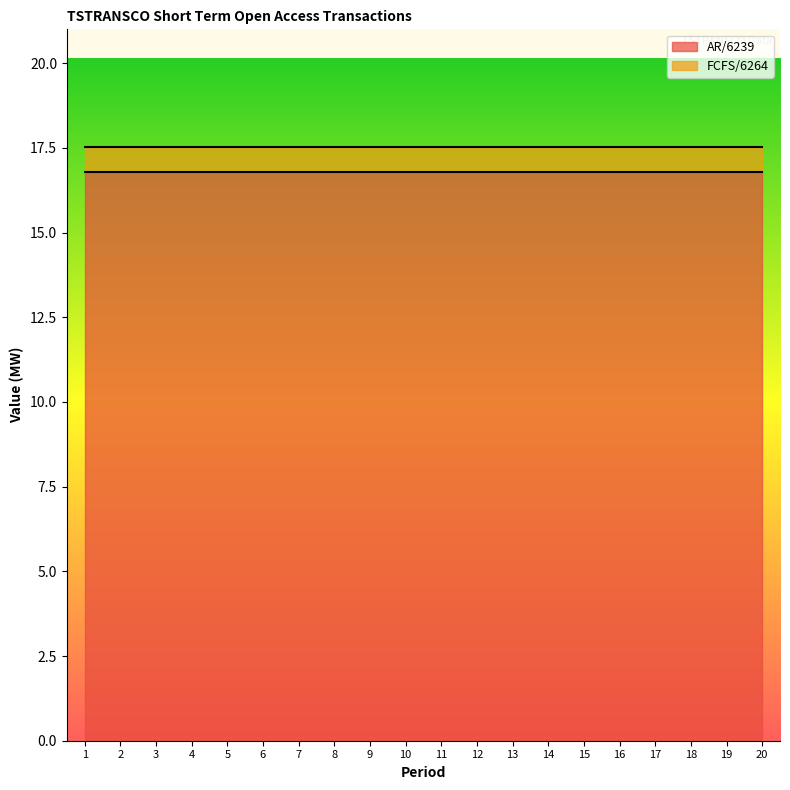

What is the value of the FCFS/6264 point at the 2nd from the left?

0.7